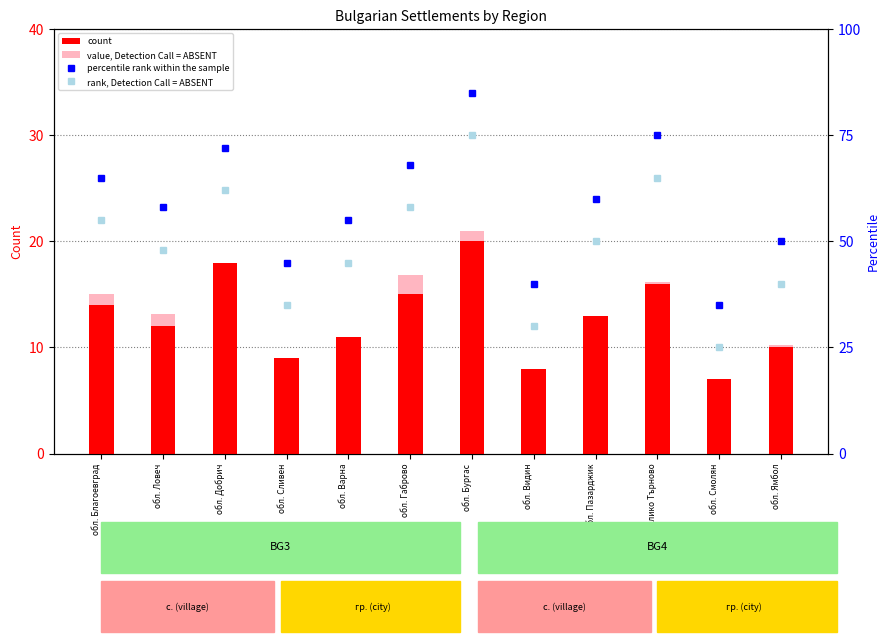

Rank the categories by rank, Detection Call = ABSENT value from lowest to highest.

обл. Смолян, обл. Видин, обл. Сливен, обл. Ямбол, обл. Варна, обл. Ловеч, обл. Пазарджик, обл. Благоевград, обл. Габрово, обл. Добрич, обл. Велико Търново, обл. Бургас